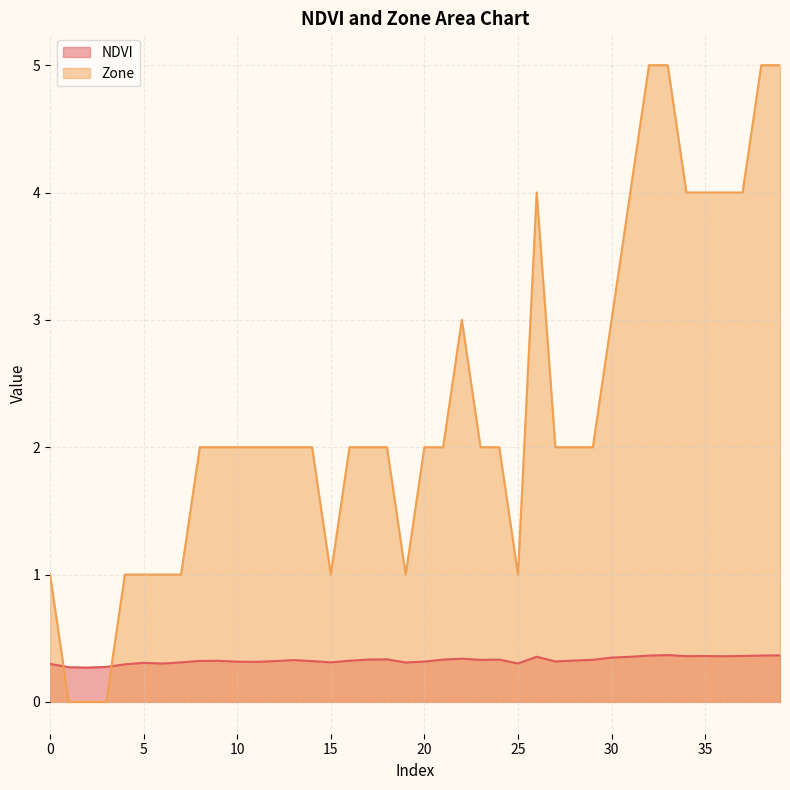

True or false: NDVI has a value of 0.3 at 22.

True